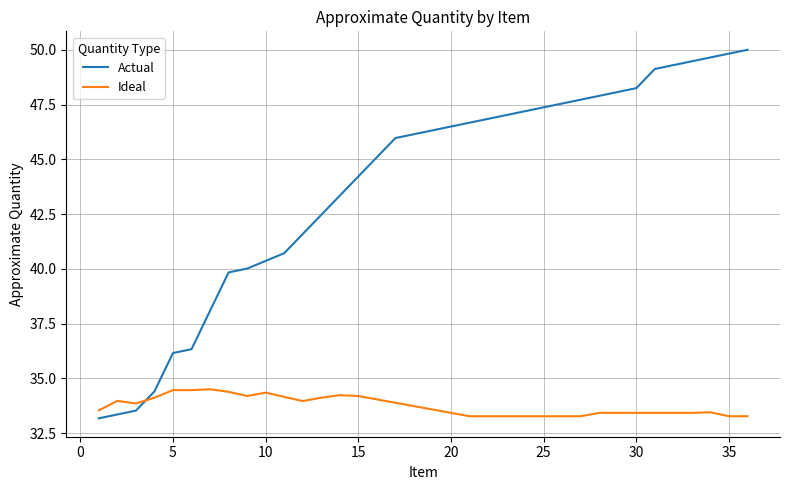

Which series has the largest total across all categories?

Actual